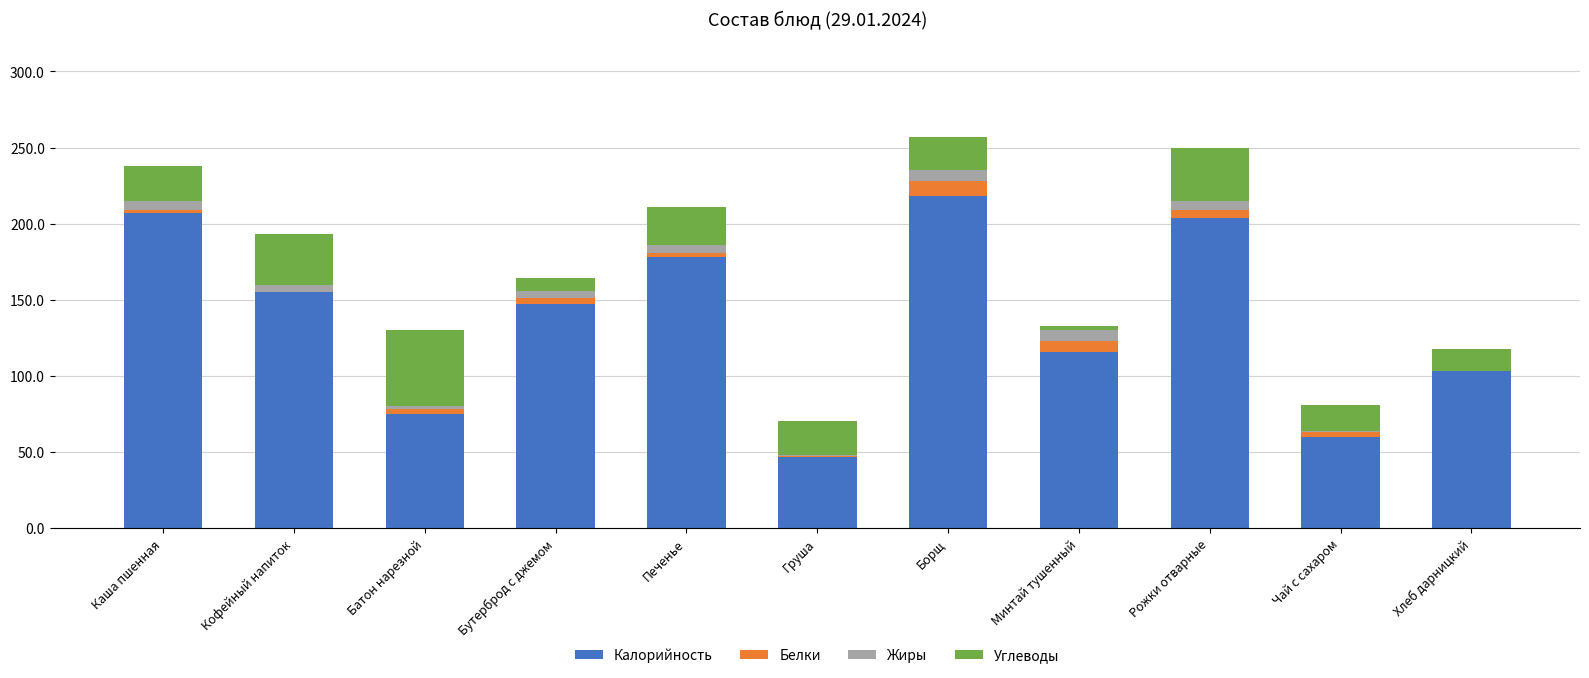

What is the highest value of the Калорийность series?

218.0